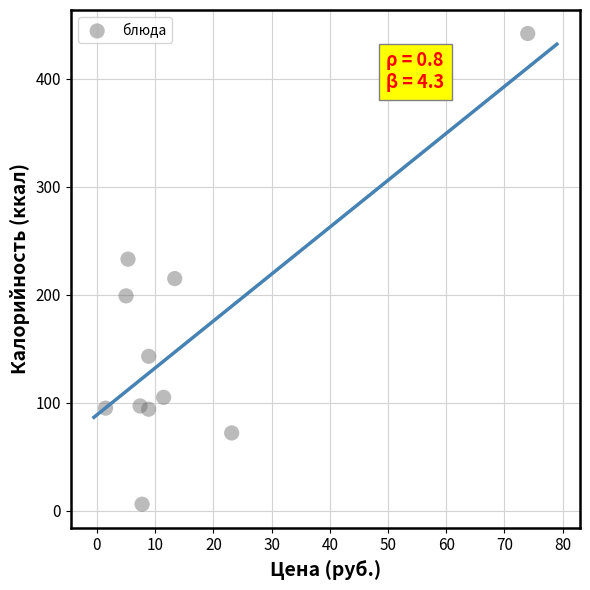

What is the range of Y values (max minus min)?

436